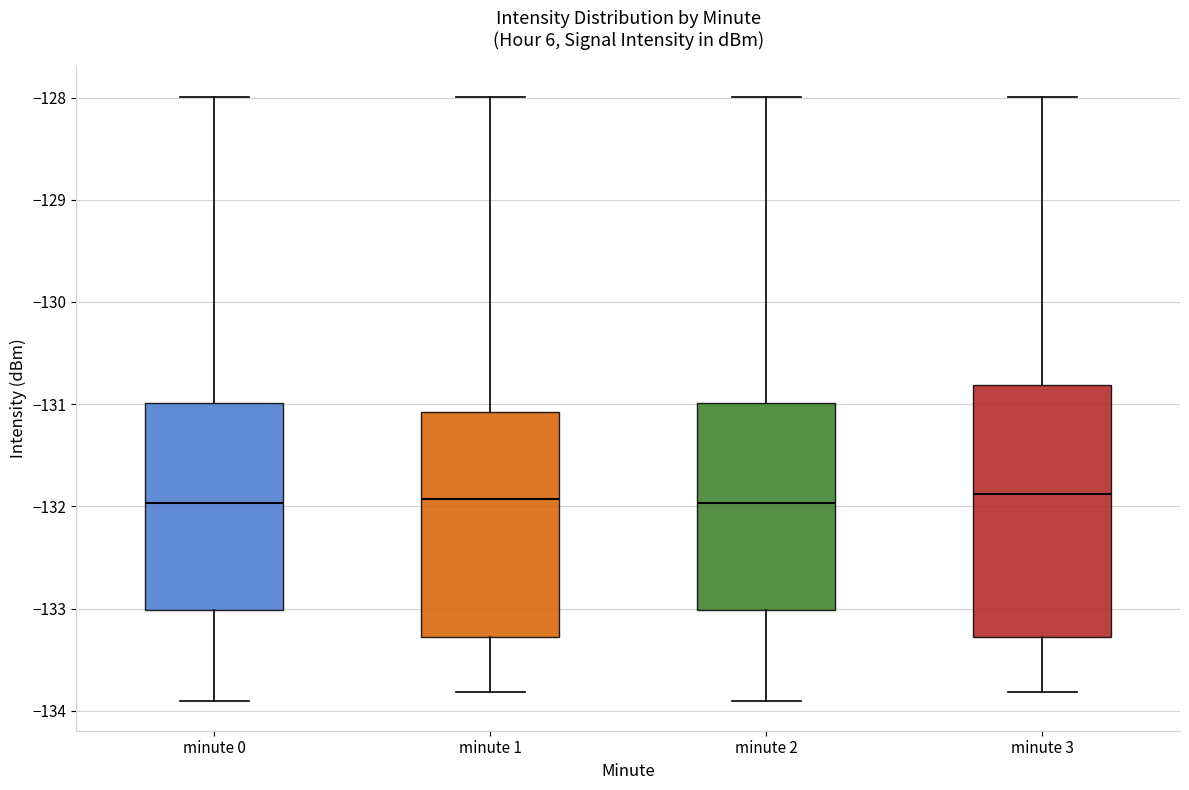

Reading left to right, read every box against the y-axis: the position of its median line, the range the box covers, and the ends of its whiskers. The values are not printed on the chart, so give them approximately, as read against the axis.

minute 0: median -132.0, box -133.0 to -131.0, whiskers -133.9 to -128.0
minute 1: median -131.9, box -133.3 to -131.1, whiskers -133.8 to -128.0
minute 2: median -132.0, box -133.0 to -131.0, whiskers -133.9 to -128.0
minute 3: median -131.9, box -133.3 to -130.8, whiskers -133.8 to -128.0